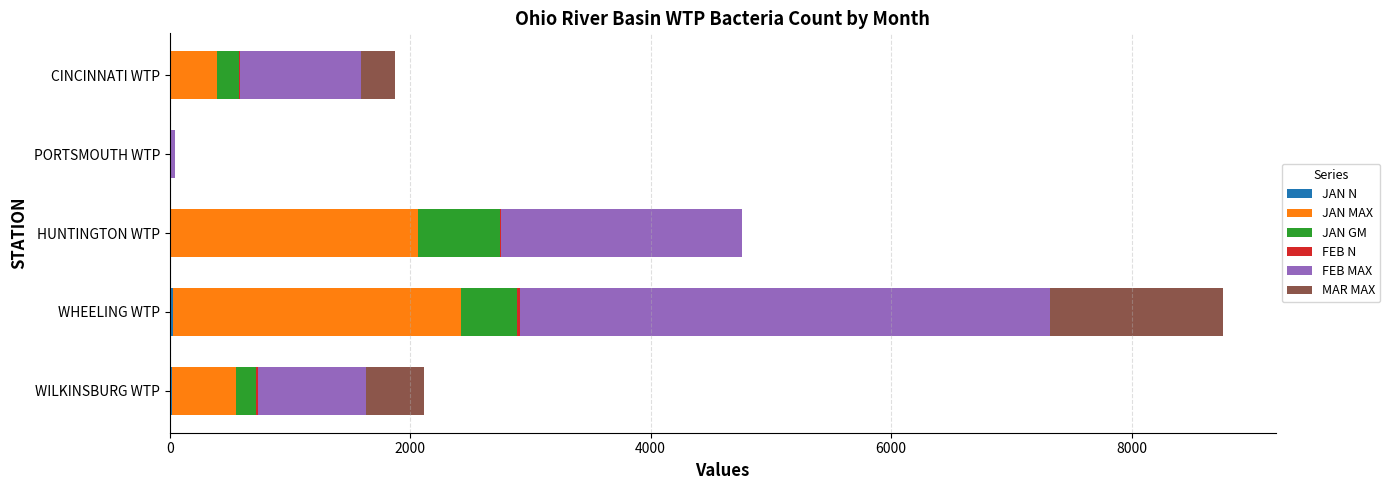

At which category is the sum across all series the highest?

WHEELING WTP